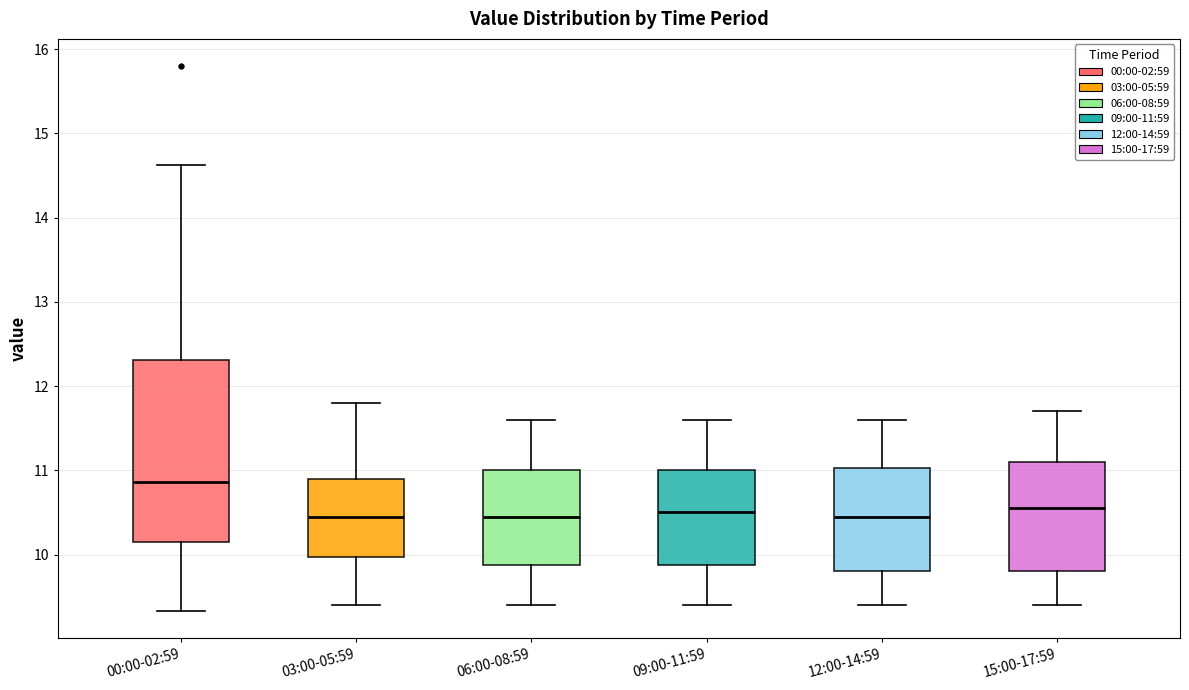

Where is the lower edge of the box for 06:00-08:59 on the y-axis? The values are not printed on the chart, so give them approximately, as read against the axis.

9.9